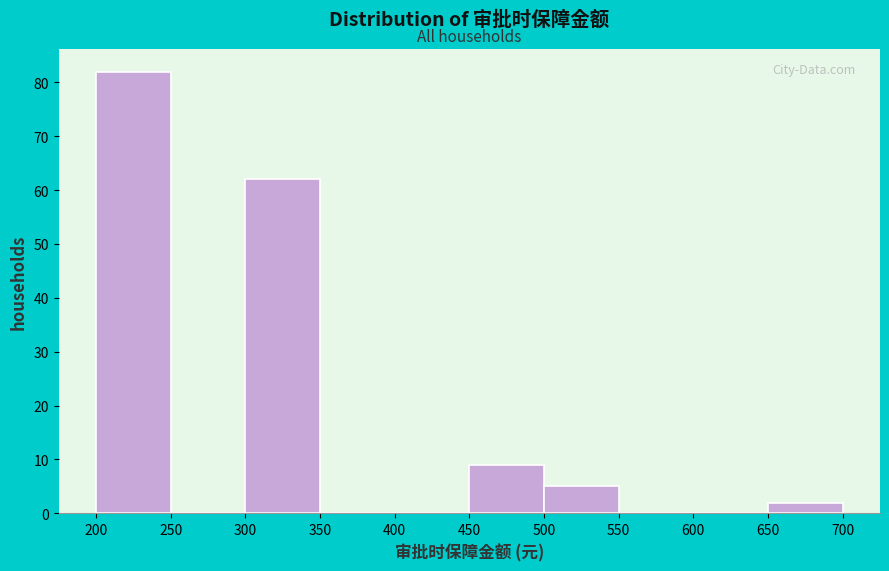

Reading left to right, list every bar in this chart as the range it spans on the x-axis followed by its height. The values are not printed on the chart, so give them approximately, as read against the axis.

200 to 250: 82
250 to 300: 0
300 to 350: 62
350 to 400: 0
400 to 450: 0
450 to 500: 9
500 to 550: 5
550 to 600: 0
600 to 650: 0
650 to 700: 2